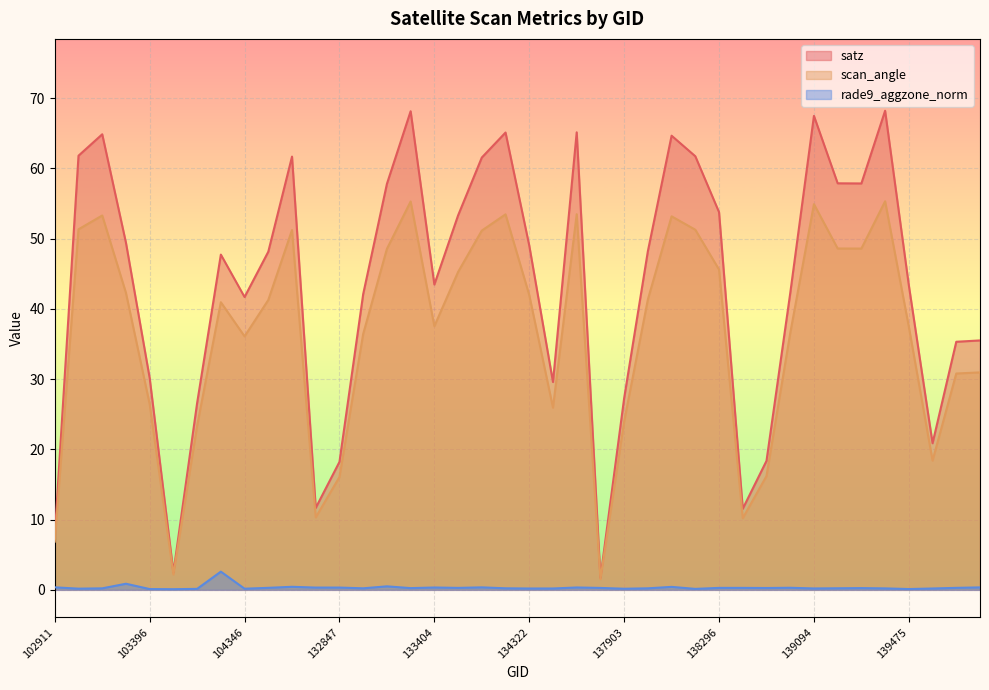

How many lines are shown in the chart?

3